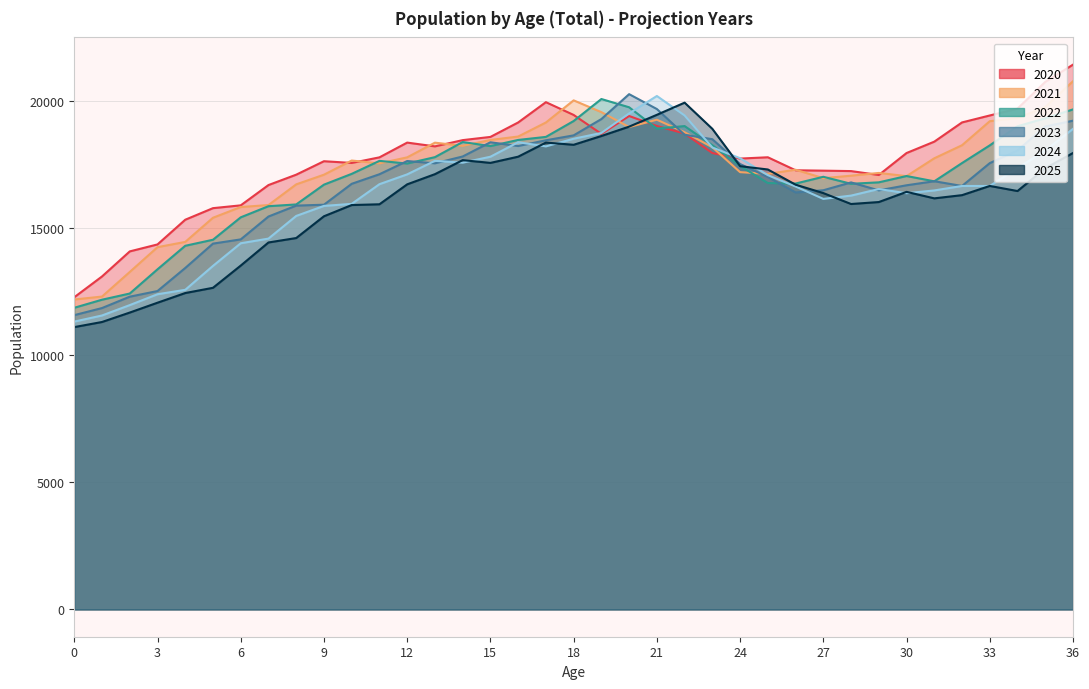

At which category does 2021 reach its first local peak?

10